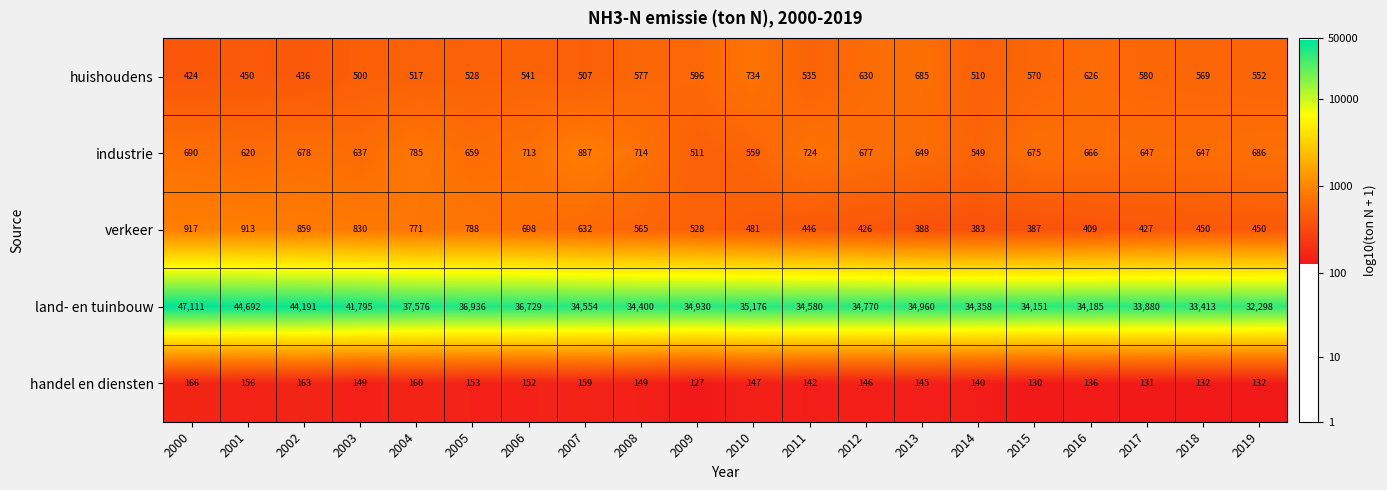

What is the spread (max minus min) of values at 2018?

33281